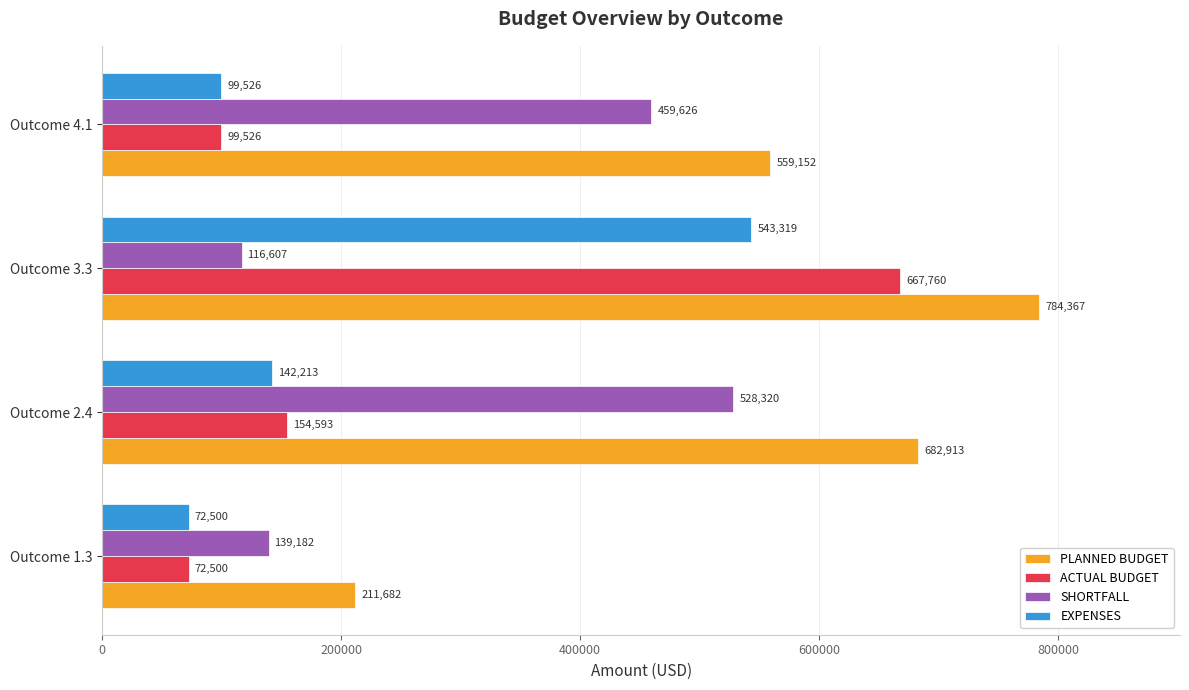

Where is SHORTFALL nearest to the value 322463?

Outcome 4.1